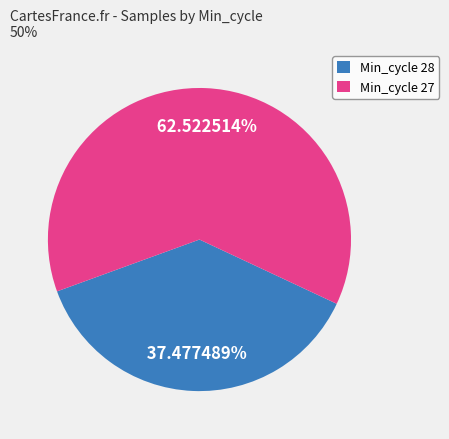

Do Min_cycle 27 and Min_cycle 28 together represent more than half of the pie?

Yes